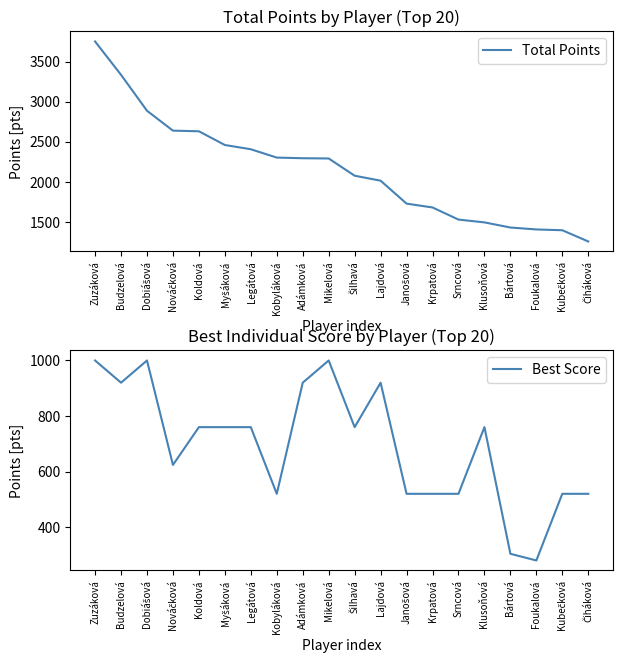

What is the sum of all Total Points values?

43039